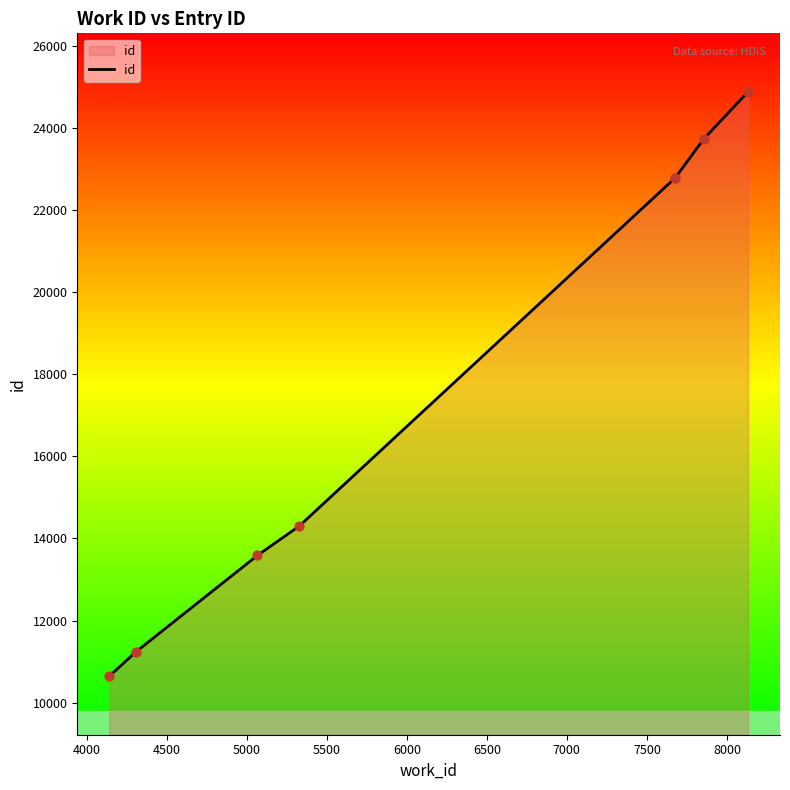

Between 5000 and 5500, which is larger?

5500